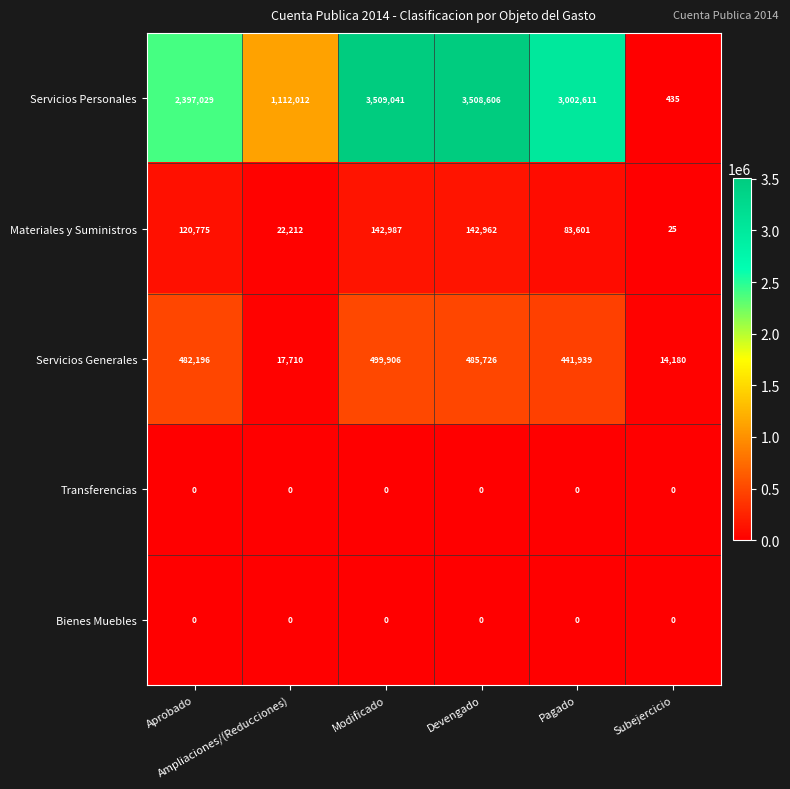

What is the maximum value shown in the chart?

3509041